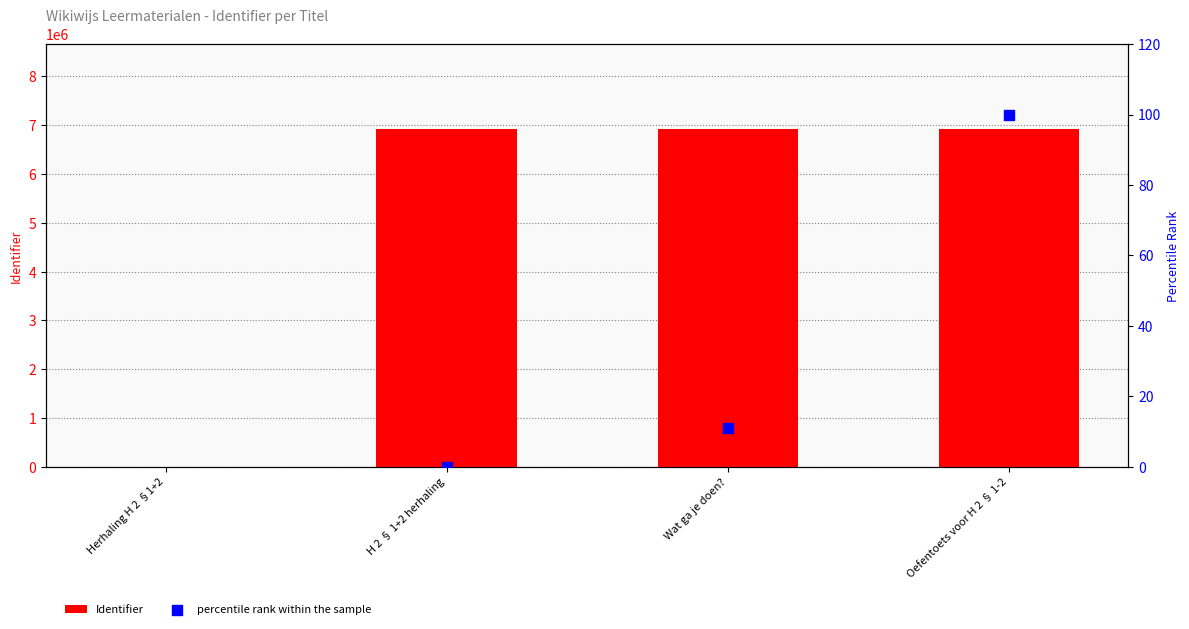

What is the total value across all series at Oefentoets voor H 2 § 1-2?

6931195.0